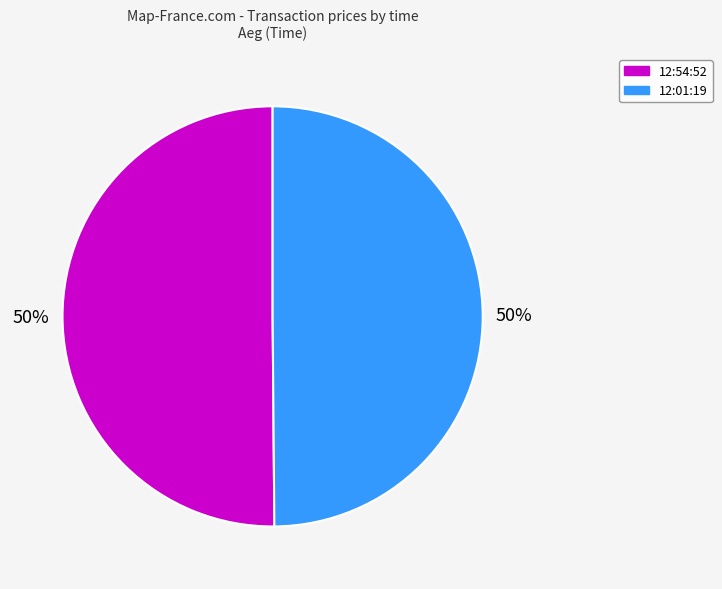

True or false: 12:01:19 accounts for 50% of the total.

True